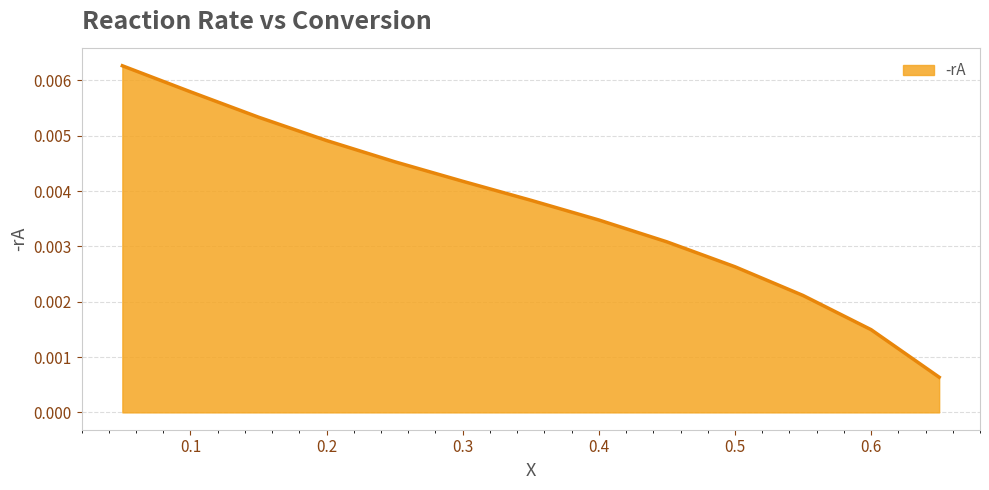

List the labels in order of value, smallest first.

0.65, 0.6, 0.55, 0.5, 0.45, 0.4, 0.35, 0.3, 0.25, 0.2, 0.15, 0.1, 0.05